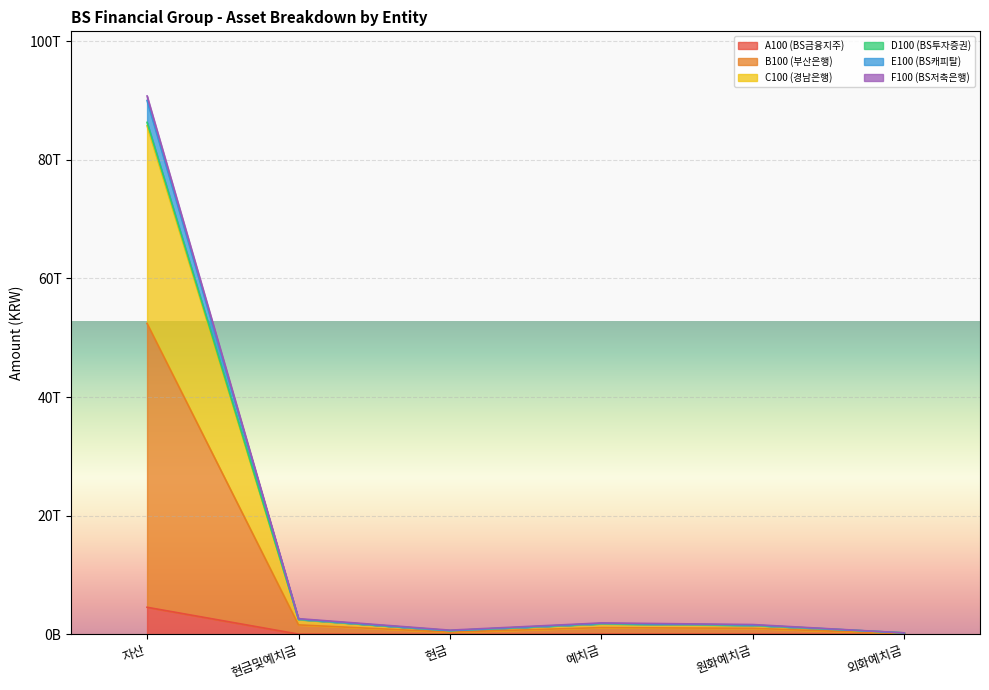

How many data points in F100 (BS저축은행) are above 1156639085962?

2